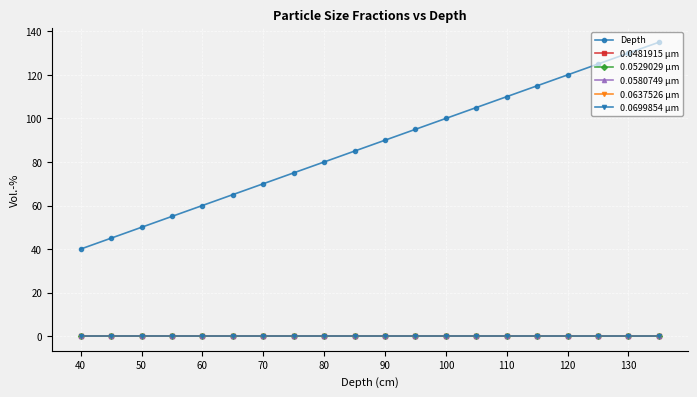

What is the maximum value shown in the chart?

135.0